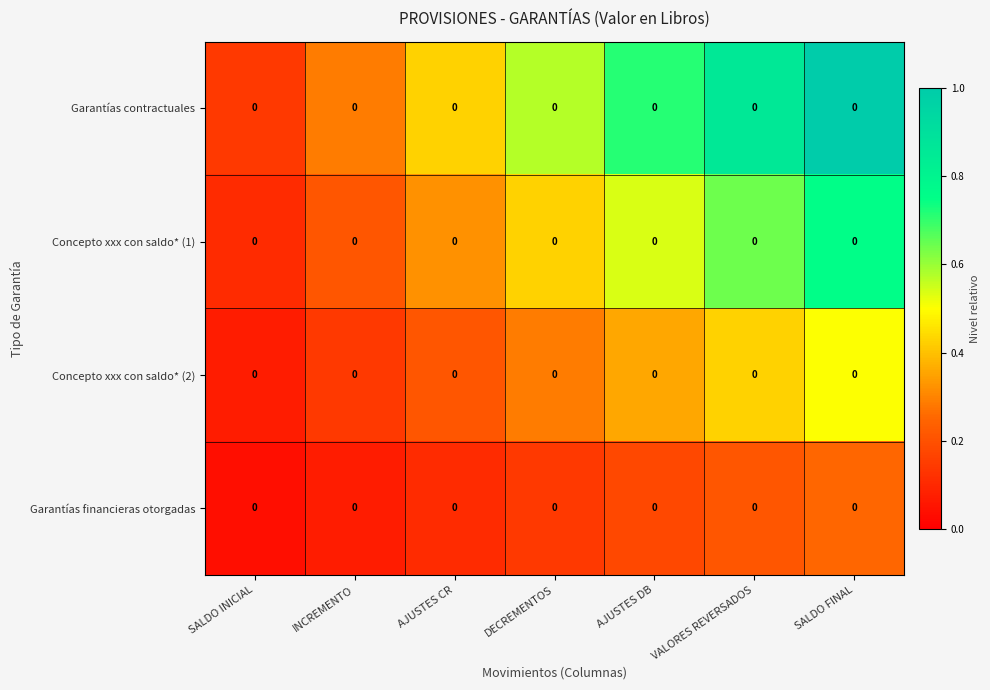

At which label does Garantías financieras otorgadas reach its peak?

SALDO FINAL